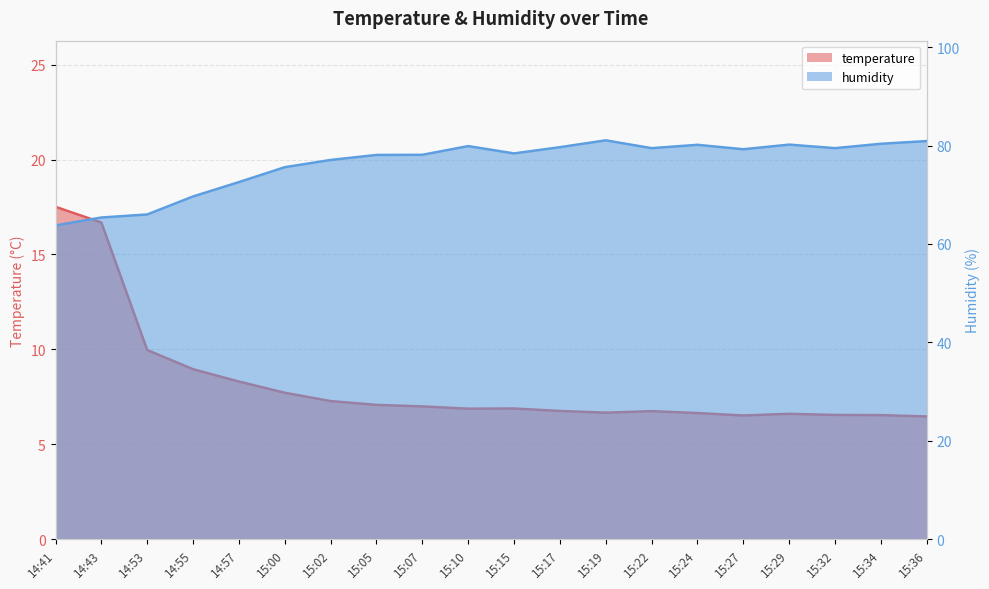

What is the difference between the maximum and minimum values in the humidity series?

17.3